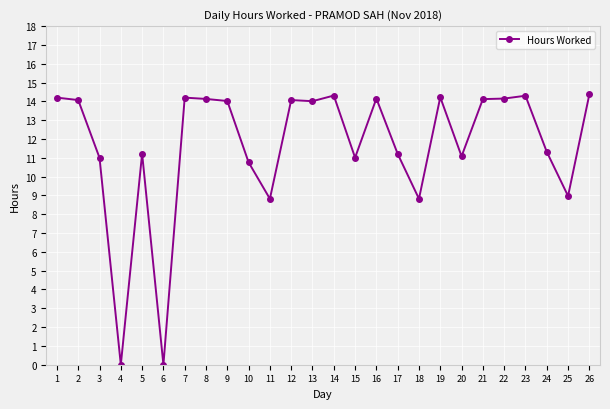

Approximately how many times larger is the value at 3 compared to 17?

1.0